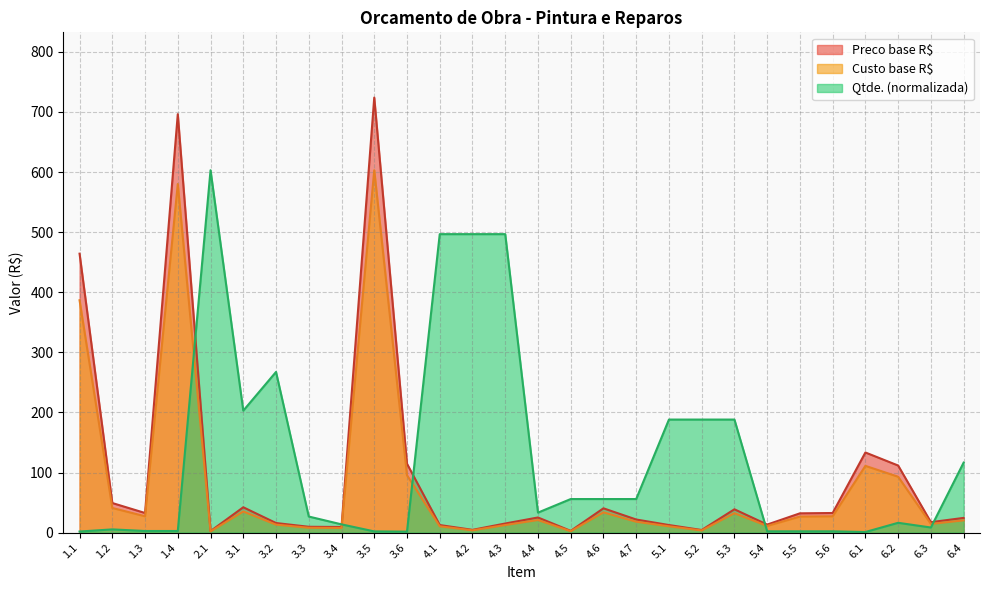

The Qtde. series shows 0.3 at 6.1. True or false?

False